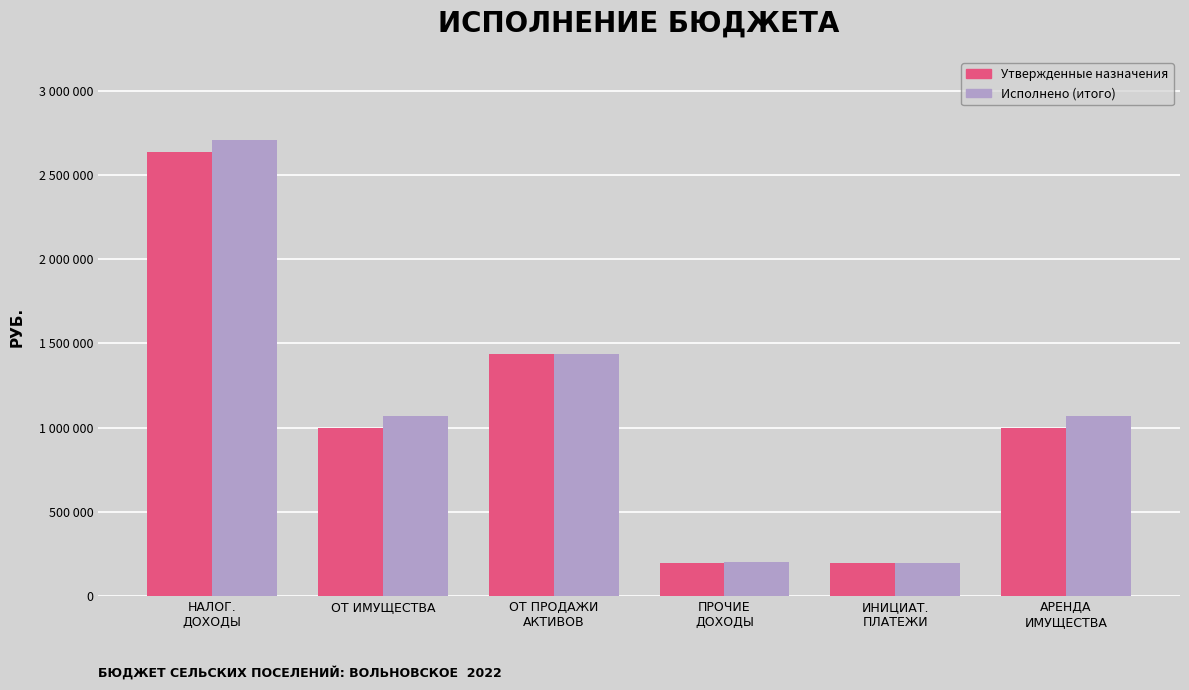

At which label does Утвержденные назначения reach its peak?

НАЛОГ.
ДОХОДЫ